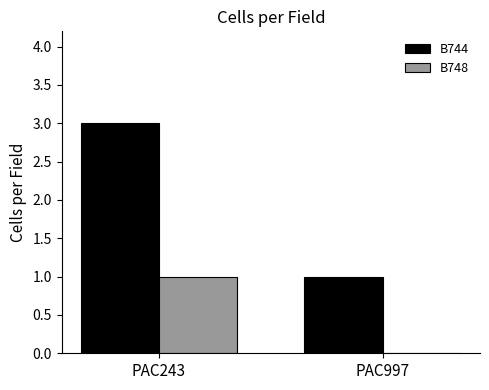

Does the chart contain stacked bars?

No